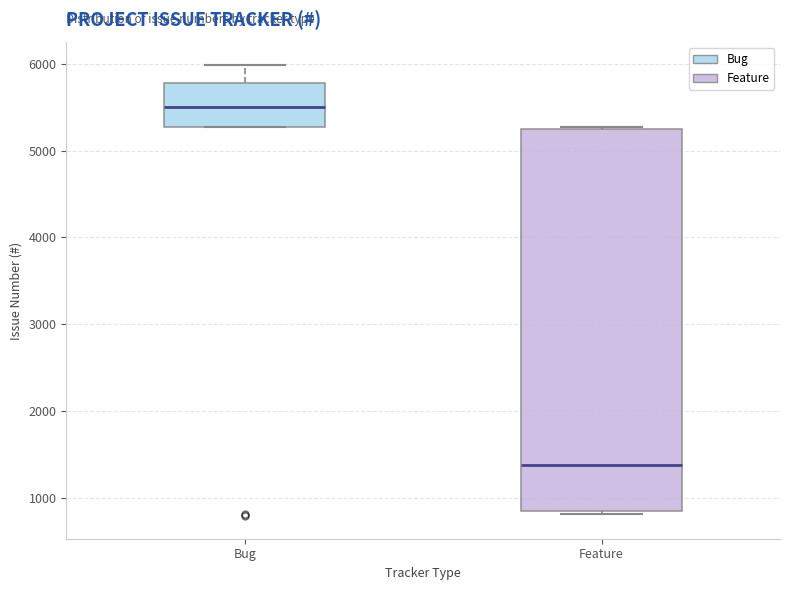

Reading left to right, read every box against the y-axis: the position of its median line, the range the box covers, and the ends of its whiskers. The values are not printed on the chart, so give them approximately, as read against the axis.

Bug: median 5500, box 5300 to 5800, whiskers 5300 to 6000
Feature: median 1400, box 800 to 5200, whiskers 800 to 5300